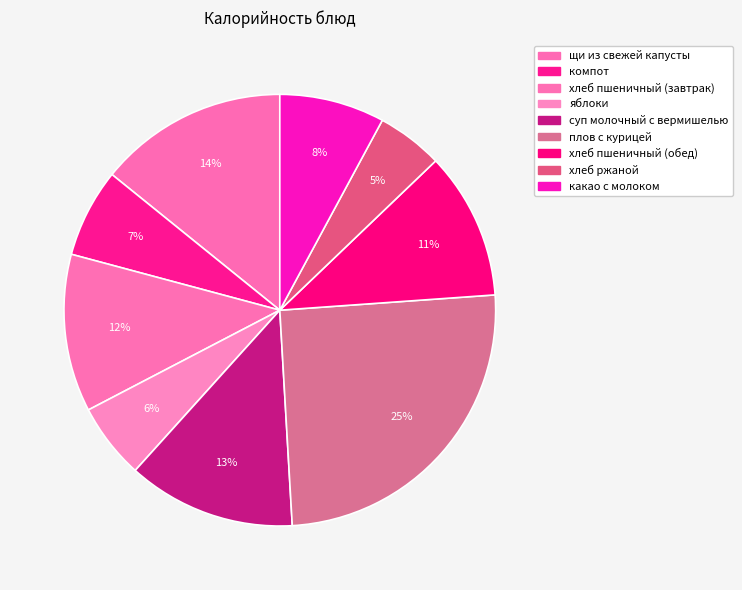

What percentage is NOT represented by компот?

93.4%